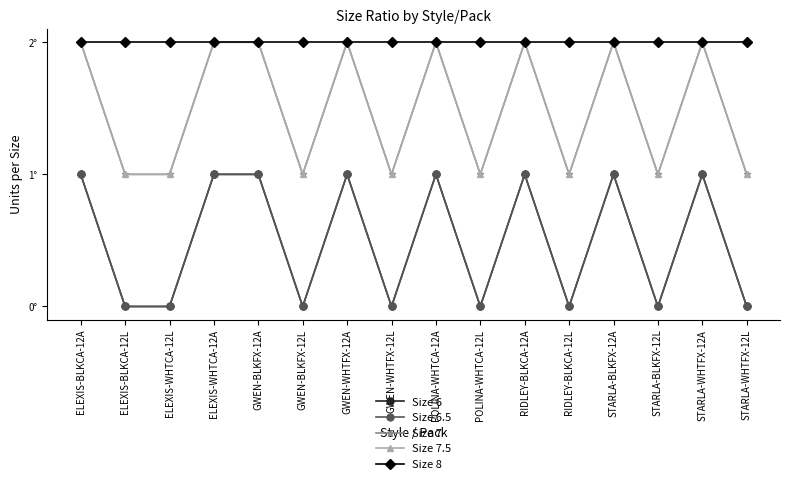

Does the chart have visible grid lines?

No